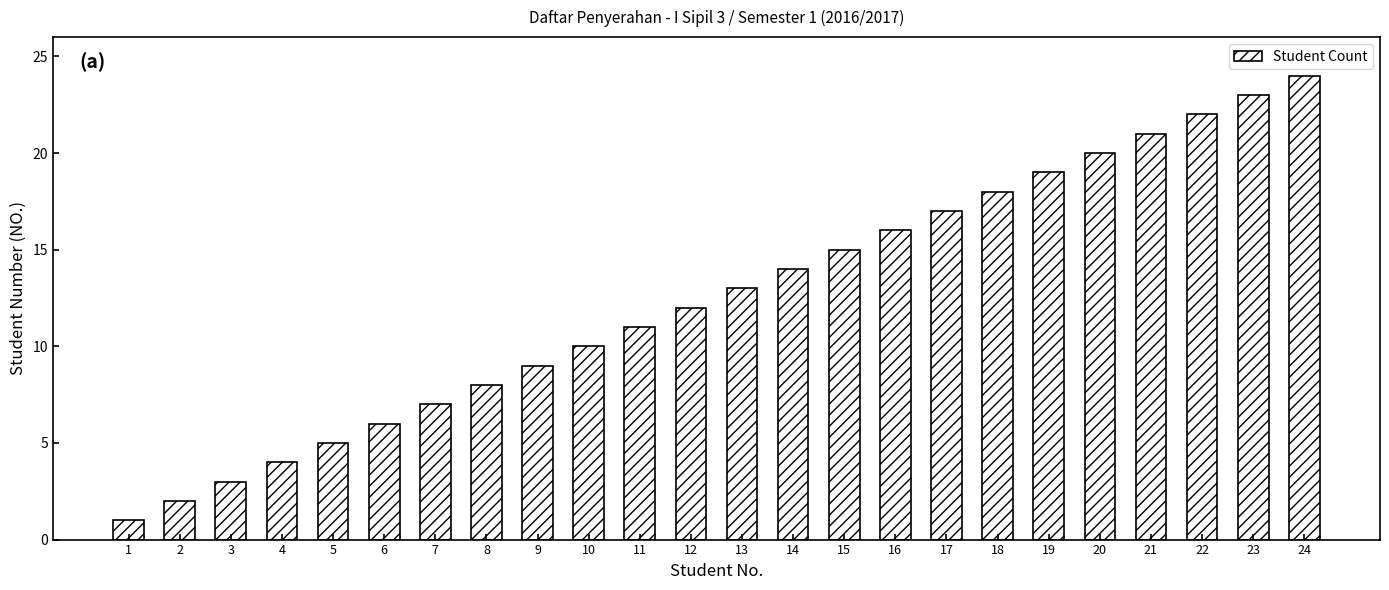

What is the sum of all values?

300